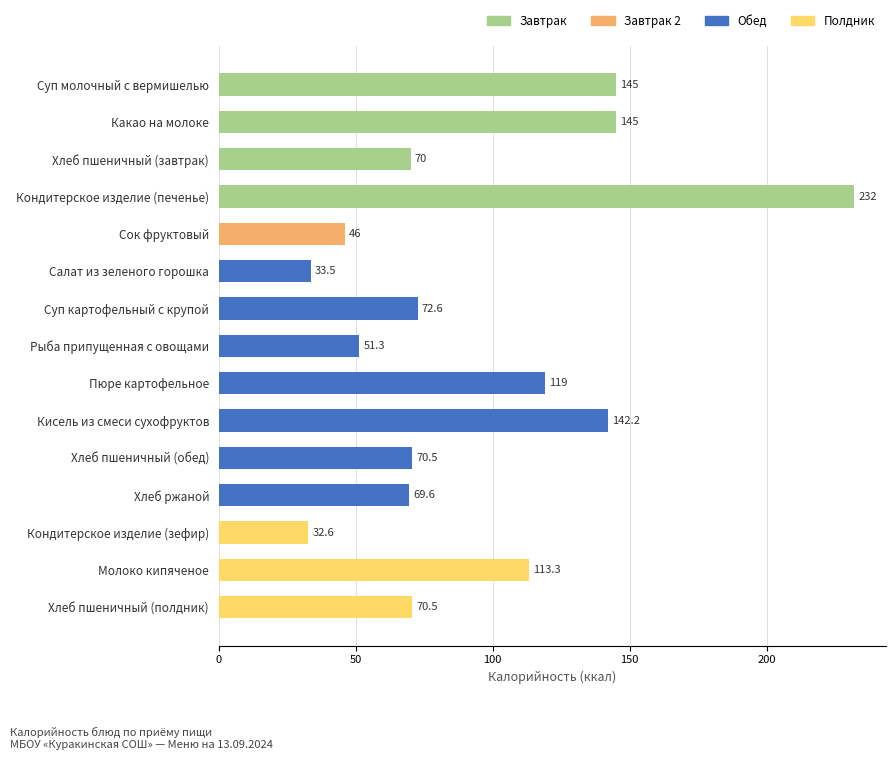

Reading bottom to top, transcribe all the data shown in this chart.

Хлеб пшеничный (полдник)=70.5	Молоко кипяченое=113.3	Кондитерское изделие (зефир)=32.6	Хлеб ржаной=69.6	Хлеб пшеничный (обед)=70.5	Кисель из смеси сухофруктов=142.2	Пюре картофельное=119.0	Рыба припущенная с овощами=51.3	Суп картофельный с крупой=72.6	Салат из зеленого горошка=33.5	Сок фруктовый=46.0	Кондитерское изделие (печенье)=232.0	Хлеб пшеничный (завтрак)=70.0	Какао на молоке=145.0	Суп молочный с вермишелью=145.0